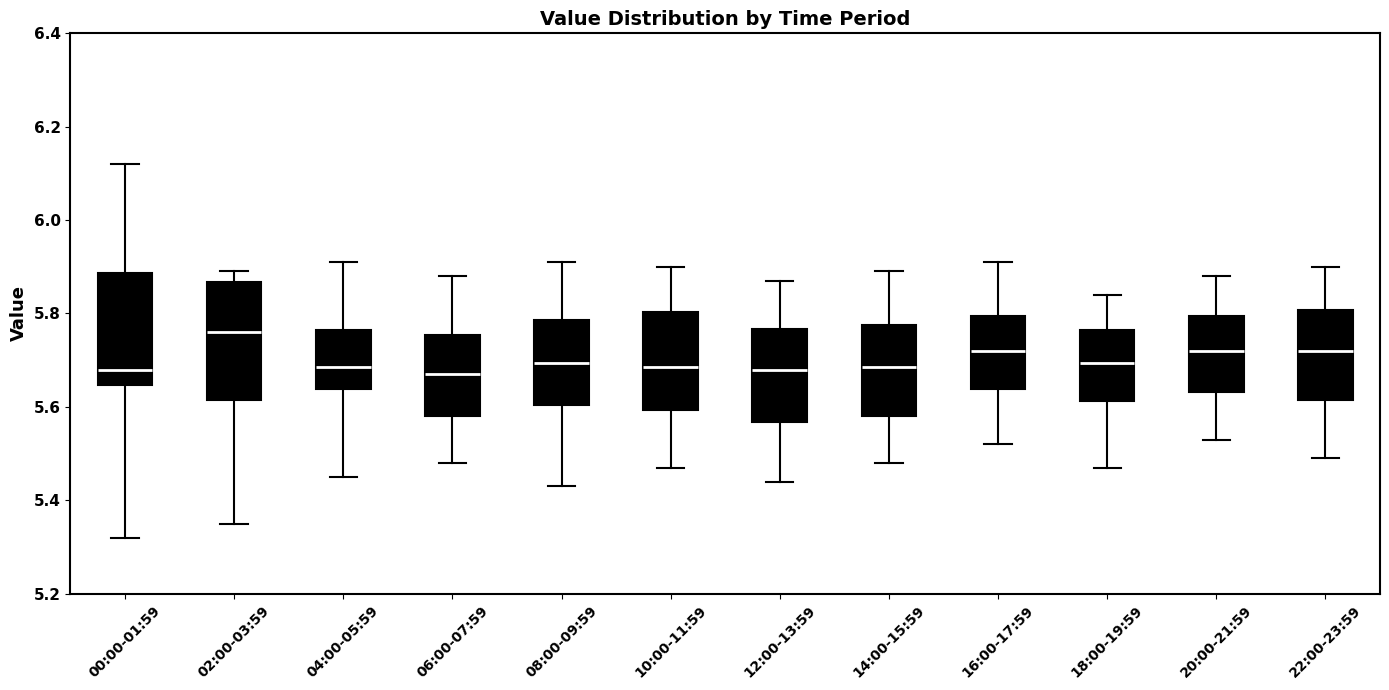

Reading left to right, read every box against the y-axis: the position of its median line, the range the box covers, and the ends of its whiskers. The values are not printed on the chart, so give them approximately, as read against the axis.

00:00-01:59: median 5.68, box 5.64 to 5.88, whiskers 5.32 to 6.12
02:00-03:59: median 5.76, box 5.62 to 5.86, whiskers 5.36 to 5.90
04:00-05:59: median 5.68, box 5.64 to 5.76, whiskers 5.46 to 5.92
06:00-07:59: median 5.68, box 5.58 to 5.76, whiskers 5.48 to 5.88
08:00-09:59: median 5.70, box 5.60 to 5.78, whiskers 5.44 to 5.92
10:00-11:59: median 5.68, box 5.60 to 5.80, whiskers 5.48 to 5.90
12:00-13:59: median 5.68, box 5.56 to 5.76, whiskers 5.44 to 5.88
14:00-15:59: median 5.68, box 5.58 to 5.78, whiskers 5.48 to 5.90
16:00-17:59: median 5.72, box 5.64 to 5.80, whiskers 5.52 to 5.92
18:00-19:59: median 5.70, box 5.62 to 5.76, whiskers 5.48 to 5.84
20:00-21:59: median 5.72, box 5.64 to 5.80, whiskers 5.54 to 5.88
22:00-23:59: median 5.72, box 5.62 to 5.80, whiskers 5.50 to 5.90